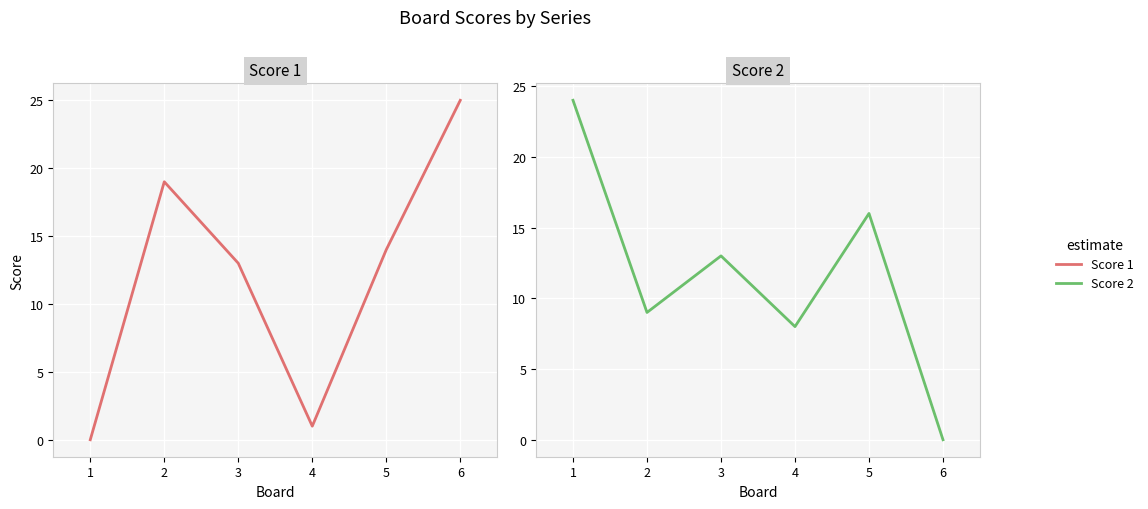

What is the sum of the Score 1 values at 5 and 1?

14